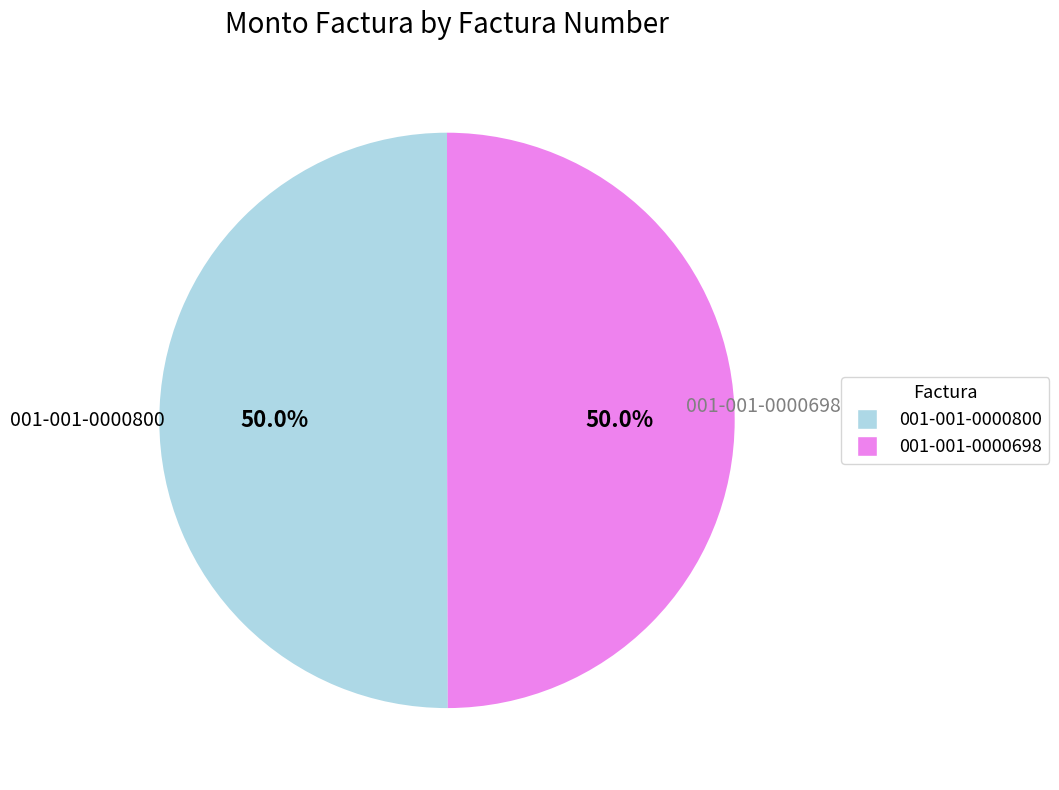

To the nearest percent, what is the combined percentage of 001-001-0000800 and 001-001-0000698?

100%